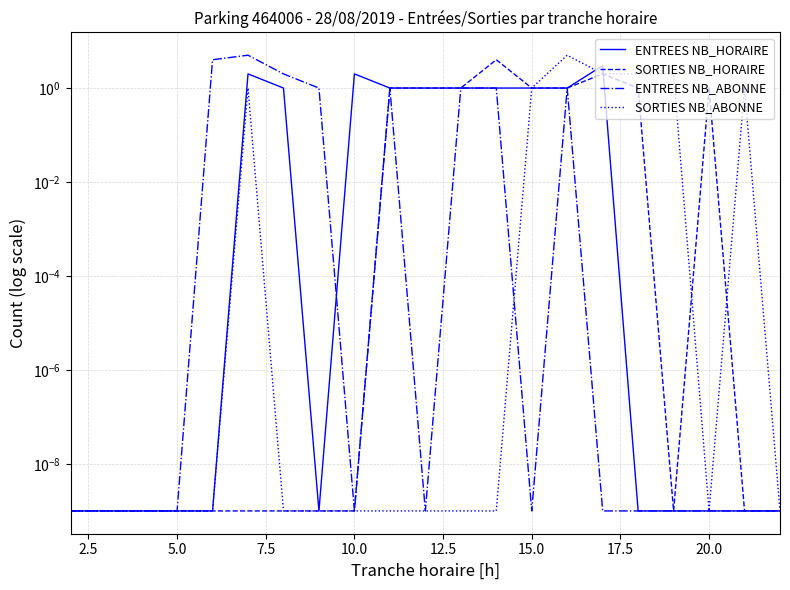

Is it true that SORTIES NB_HORAIRE equals 0.0 at 17?

False